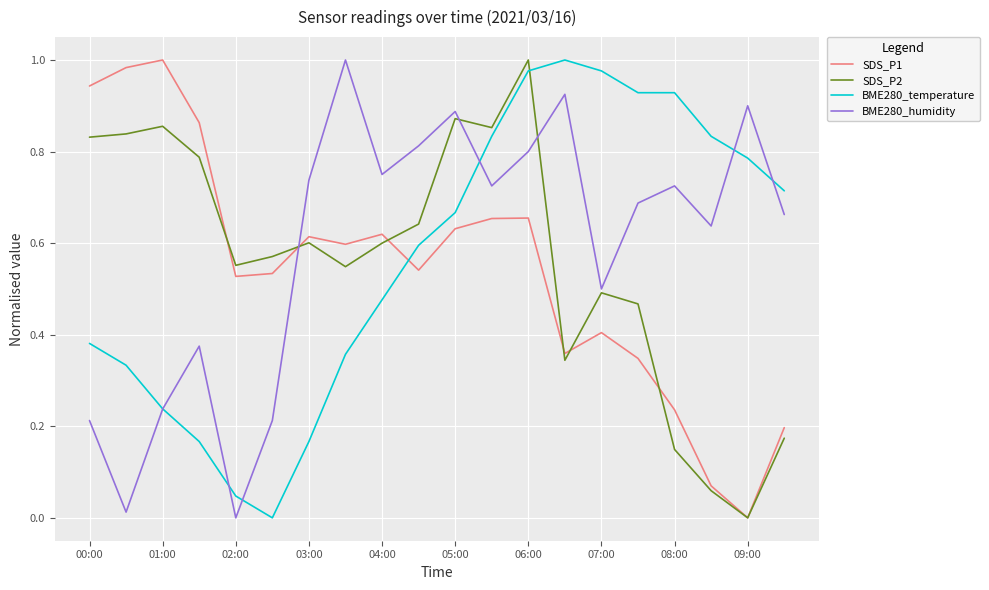

True or false: SDS_P2 and BME280_temperature intersect in this chart.

True